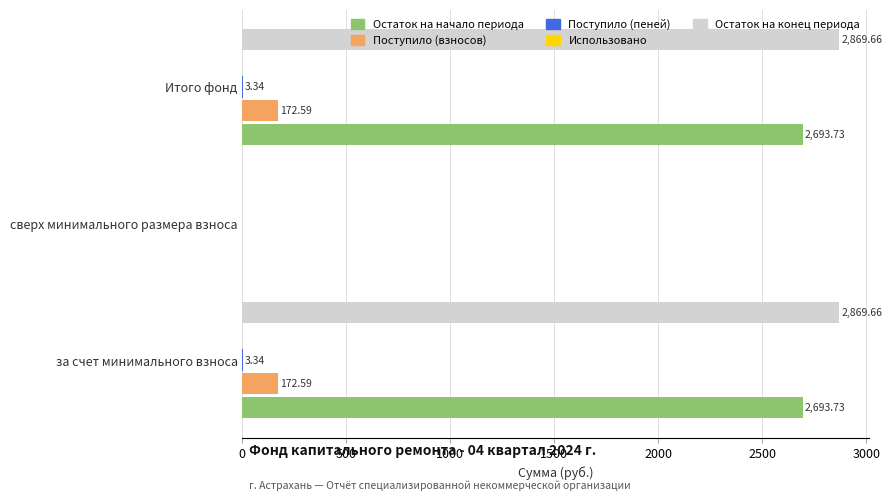

Which series has the largest total across all categories?

Остаток на конец периода